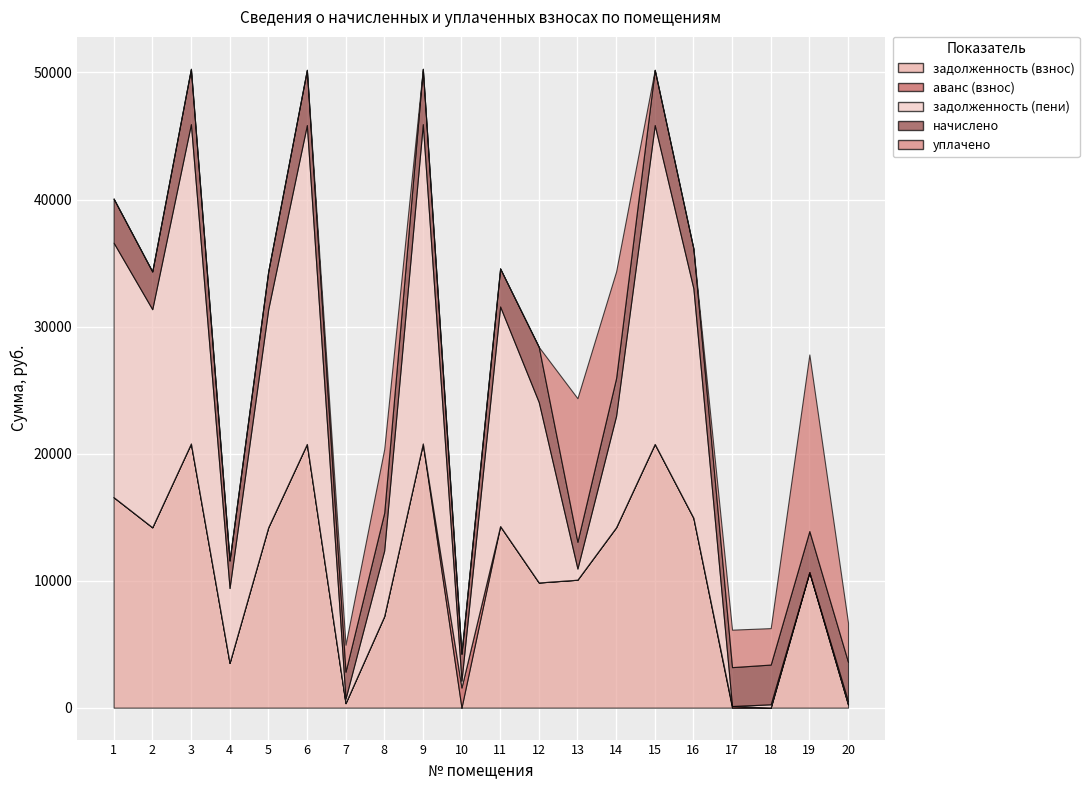

Rank the categories by задолженность (пени) value from lowest to highest.

17, 19, 18, 20, 7, 10, 13, 8, 4, 14, 12, 2, 5, 11, 16, 1, 6, 15, 3, 9